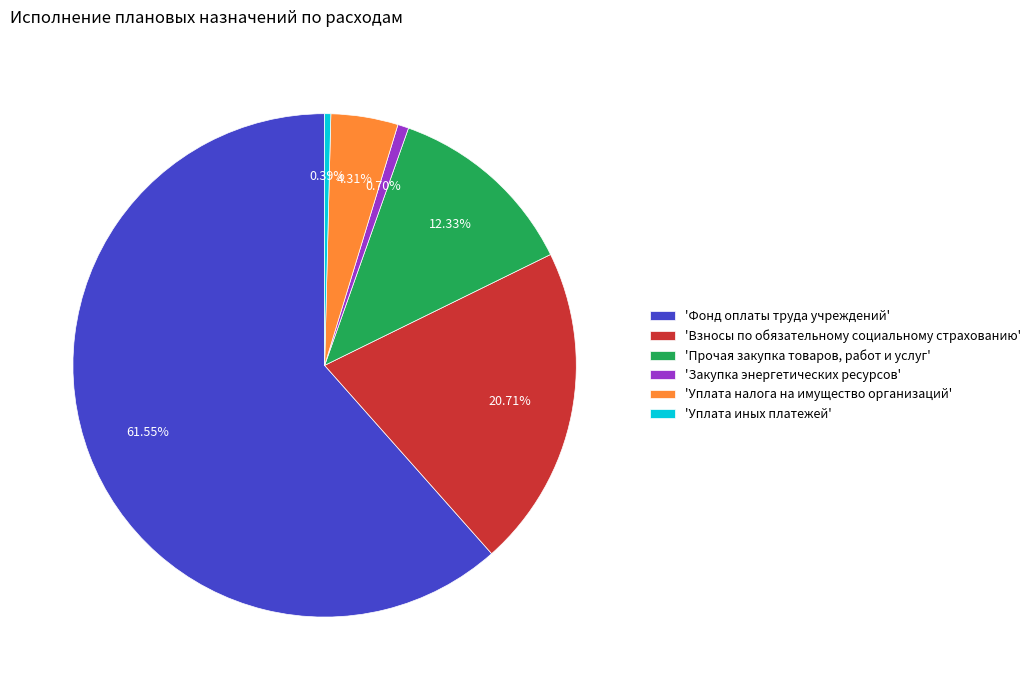

What is the largest slice in the pie chart?

'Фонд оплаты труда учреждений'